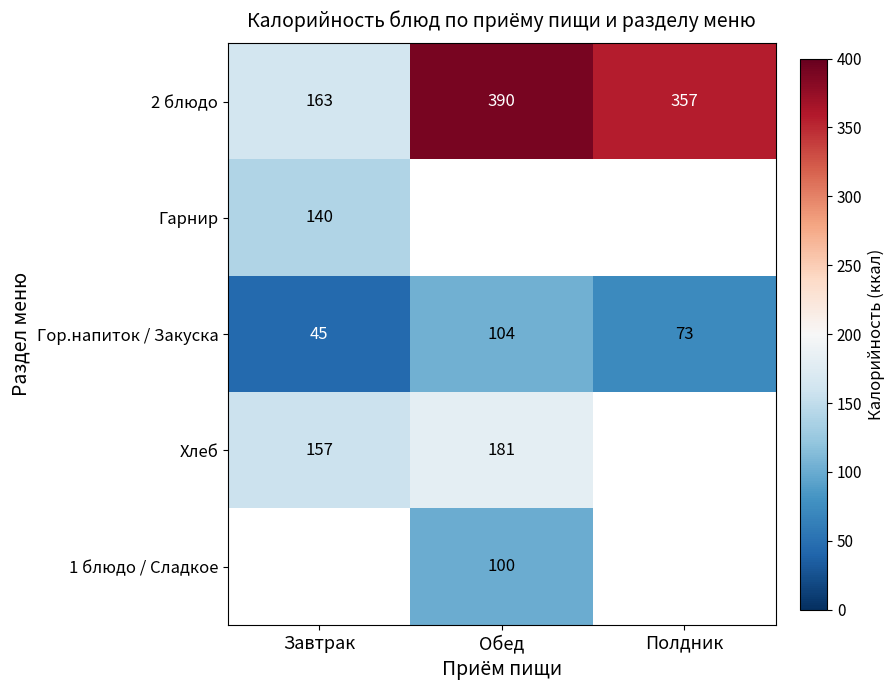

Which series has the widest spread of values?

2 блюдо